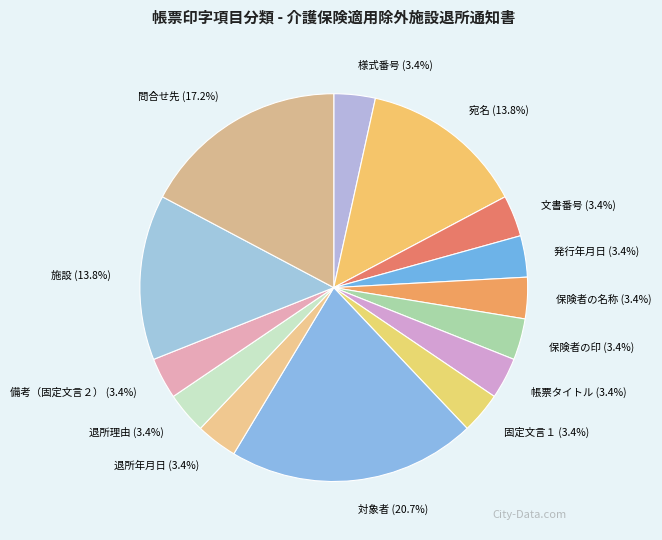

What is the total percentage of 問合せ先 and 発行年月日?

20.7%